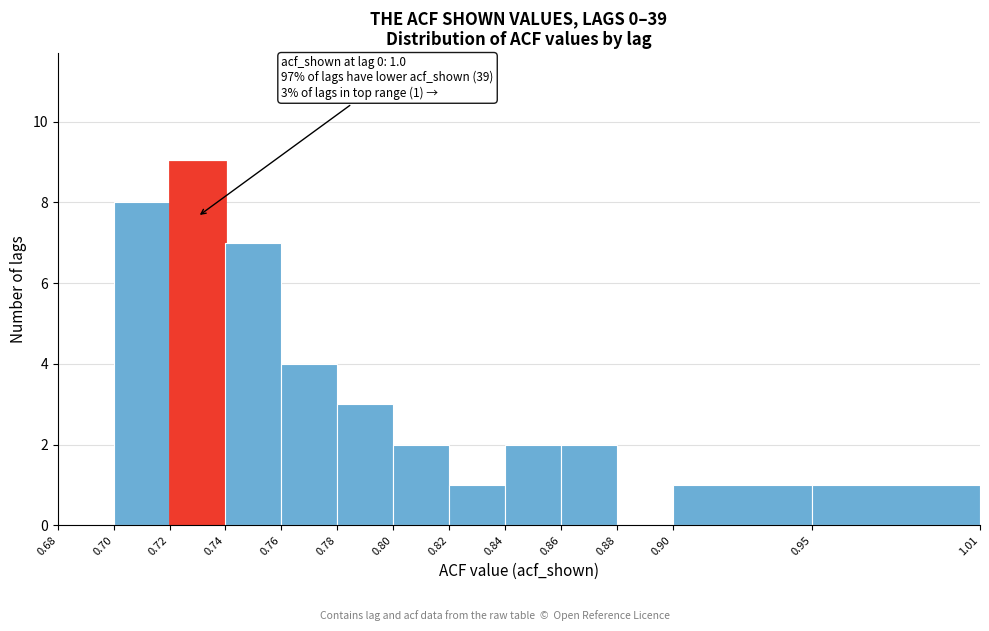

Over which range of the x-axis is the bar tallest?

0.72 to 0.74